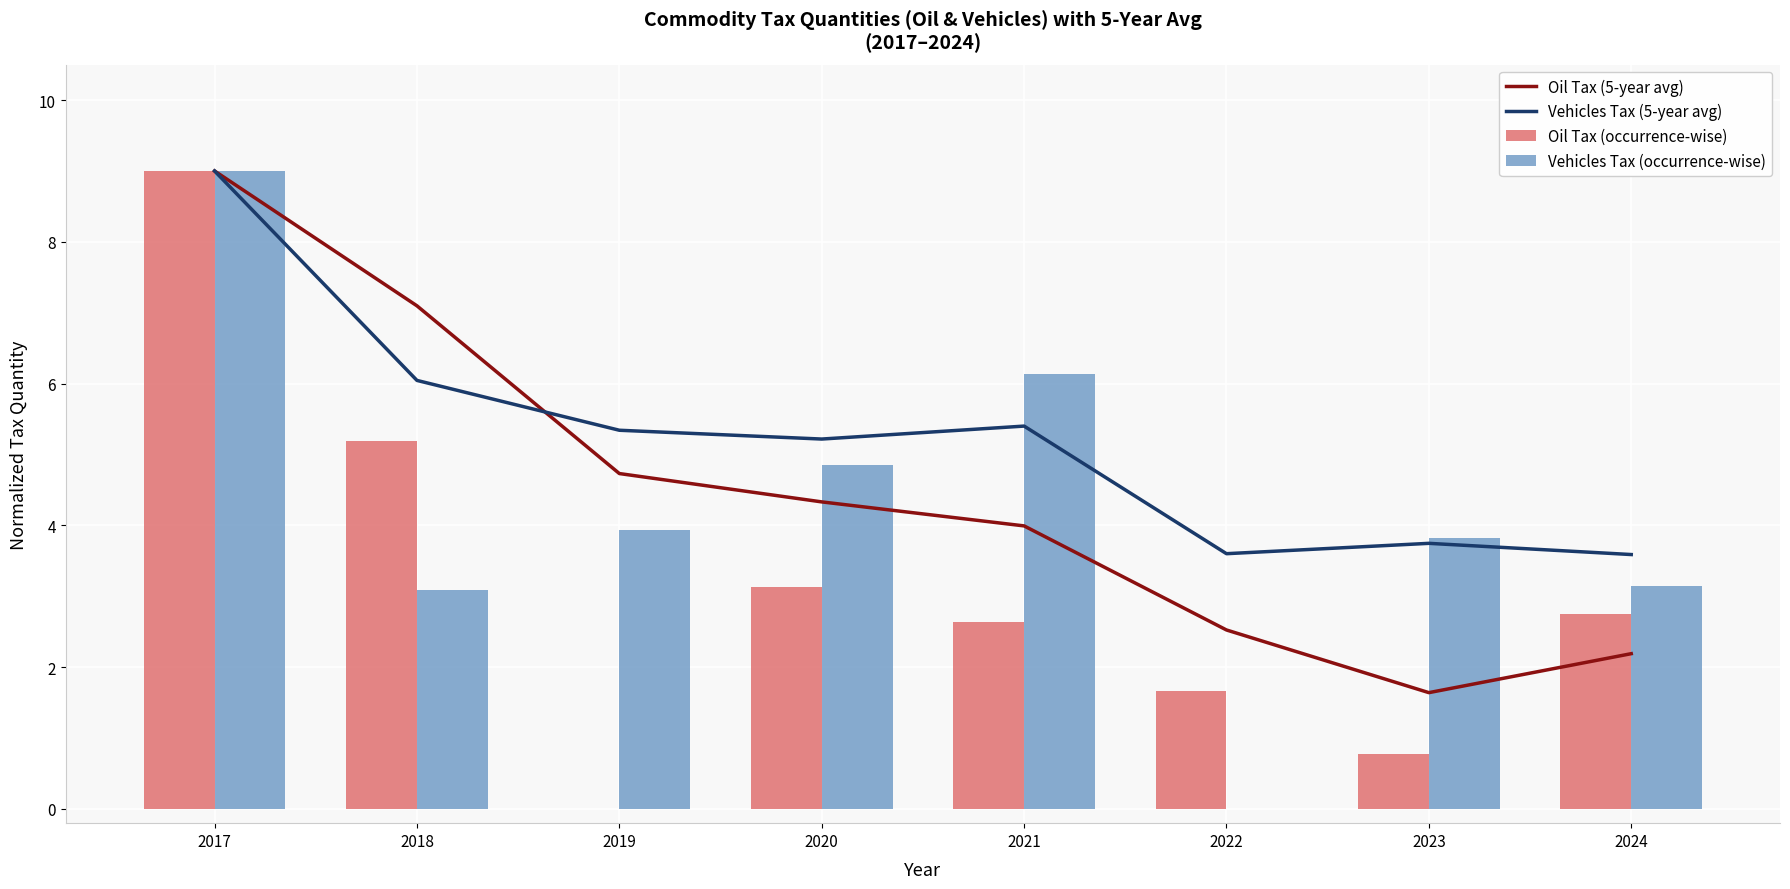

What is the sum of all Oil Tax (5-year avg) values?

35.5